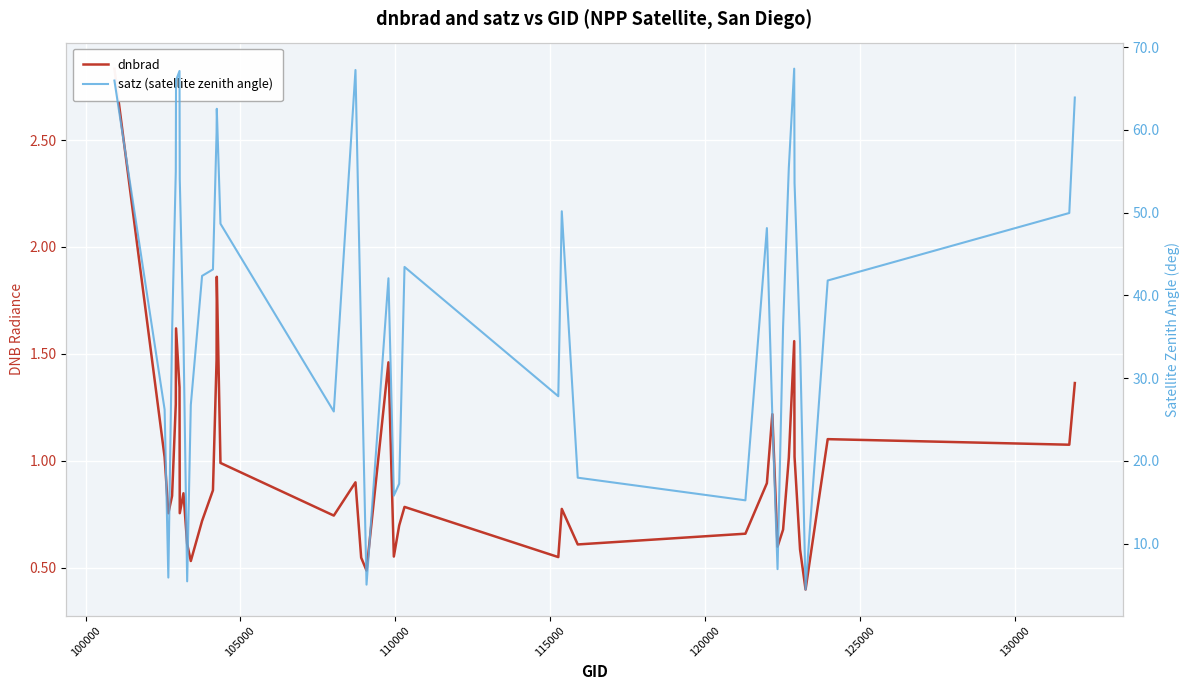

How many lines are shown in the chart?

2